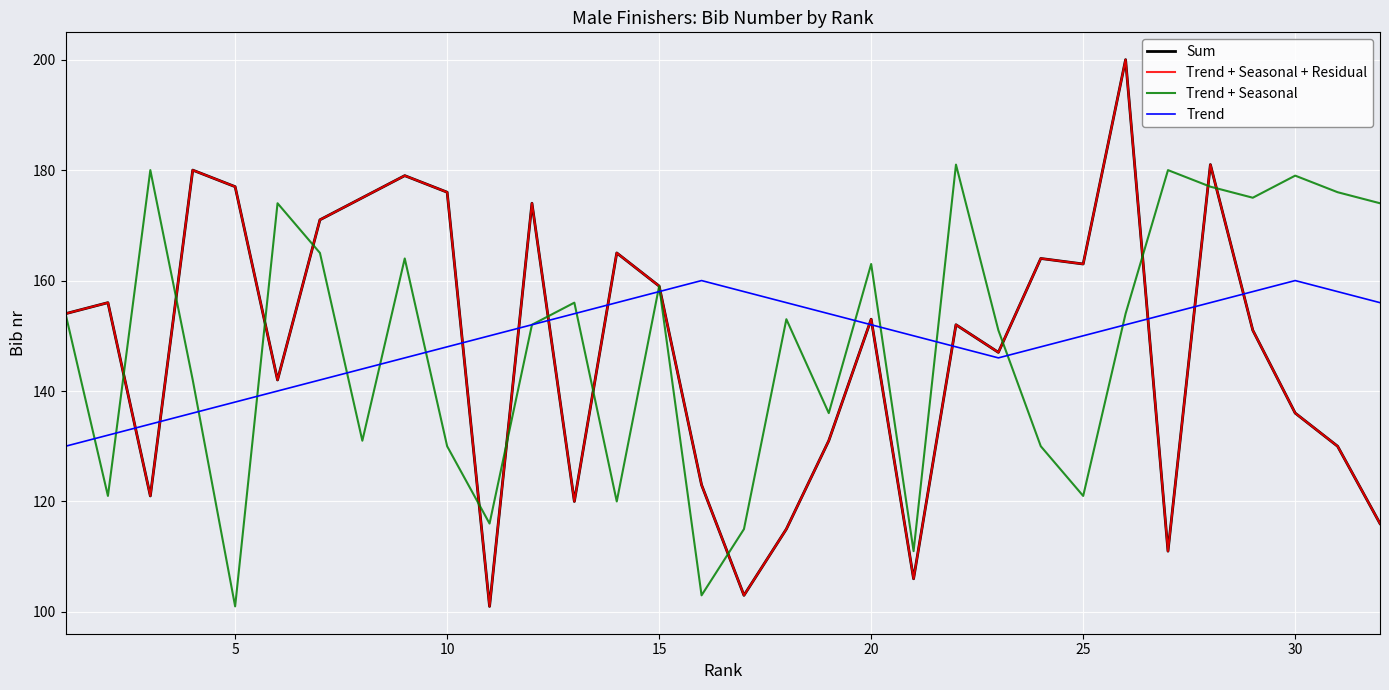

How many lines are shown in the chart?

4